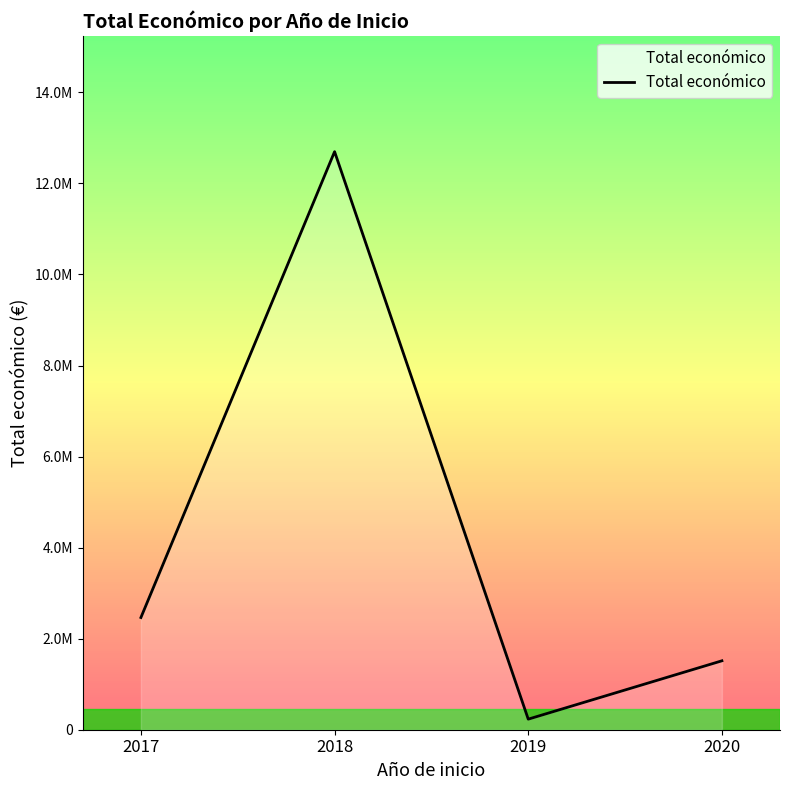

What is the change in value from 2018 to 2019?

-12465331